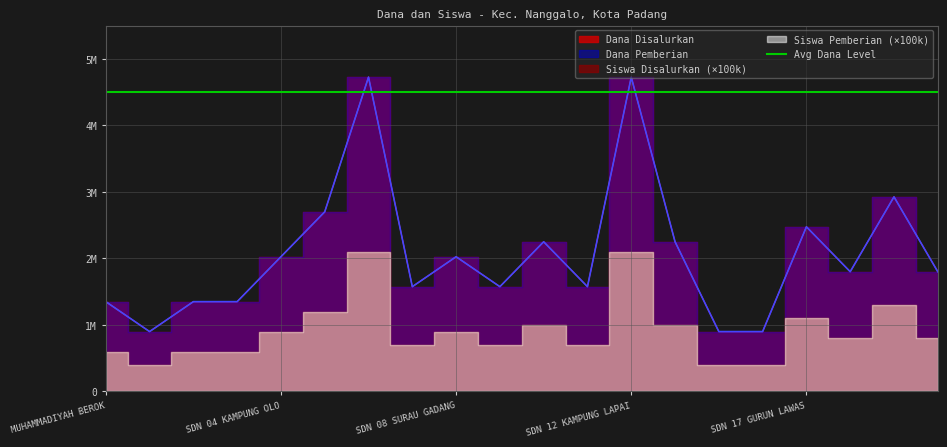

Reading left to right, extract all data points from this chart.

Dana Disalurkan: 1350000	900000	1350000	1350000	2025000	2700000	4725000	1575000	2025000	1575000	2250000	1575000	4725000	2250000	900000	900000	2475000	1800000	2925000	1800000
Dana Pemberian: 1350000	900000	1350000	1350000	2025000	2700000	4725000	1575000	2025000	1575000	2250000	1575000	4725000	2250000	900000	900000	2475000	1800000	2925000	1800000